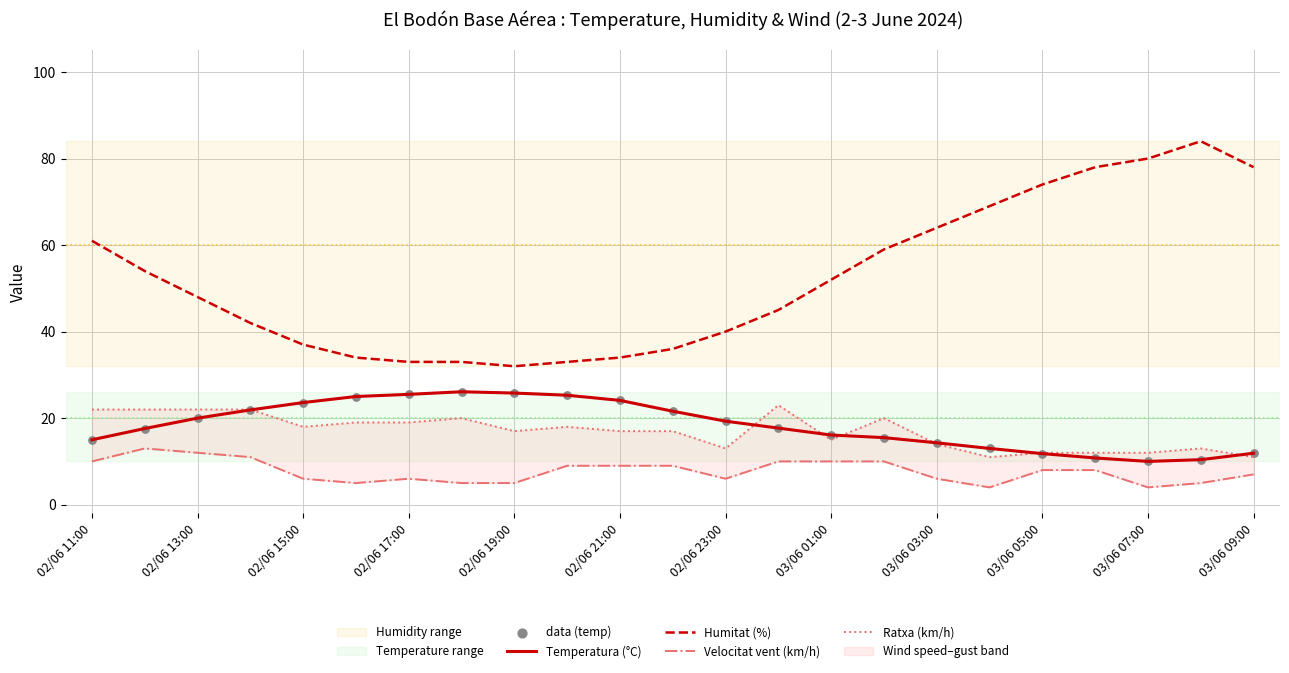

True or false: Humitat (%) and Temperatura (°C) cross at least once.

False